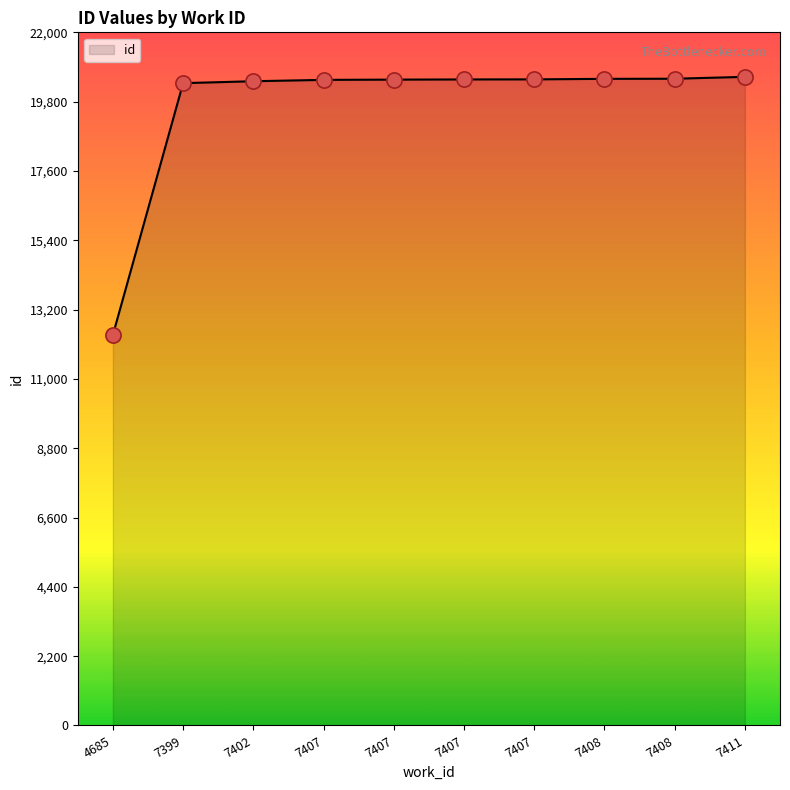

What is the change in value from 7399 to 7408?

+137